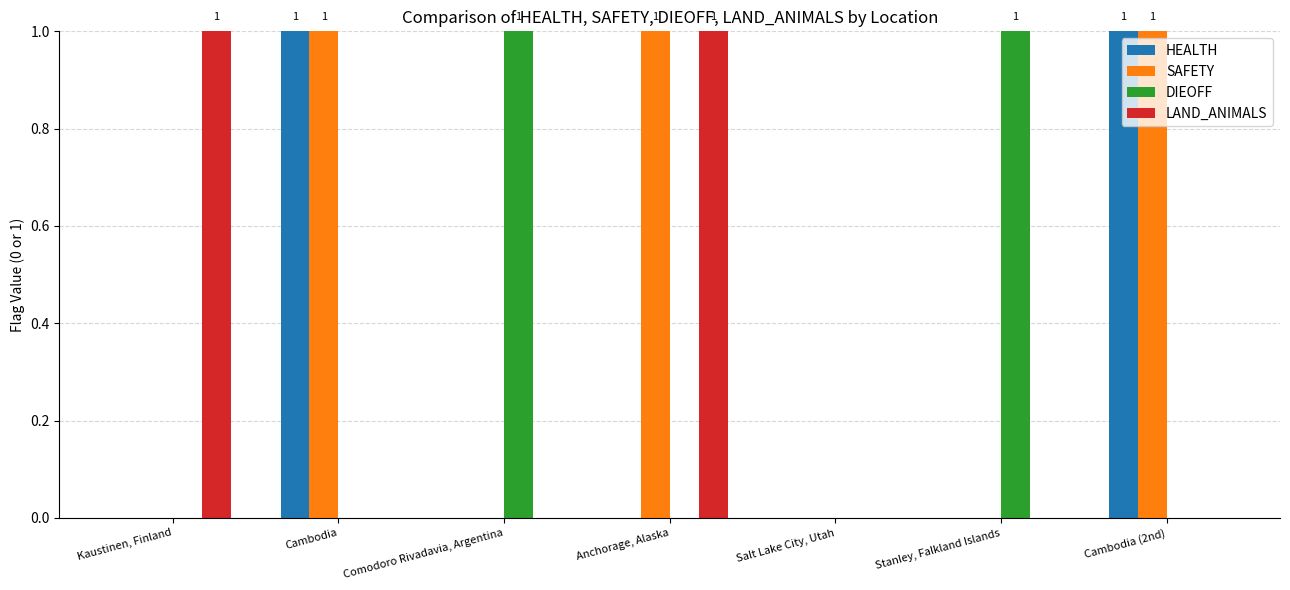

What is the sum of all DIEOFF values?

2